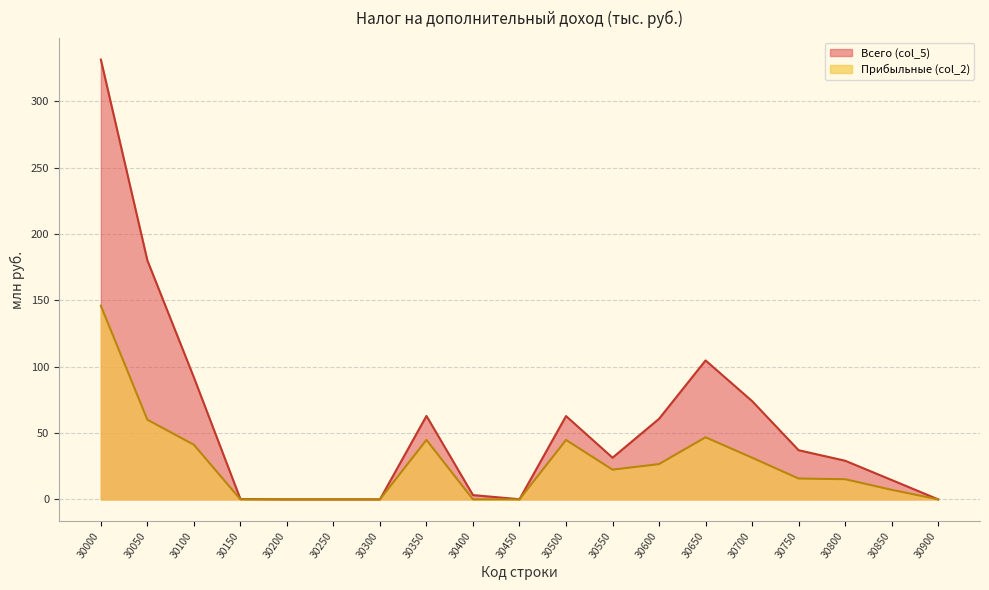

Which series has the widest spread of values?

Всего (col_5)